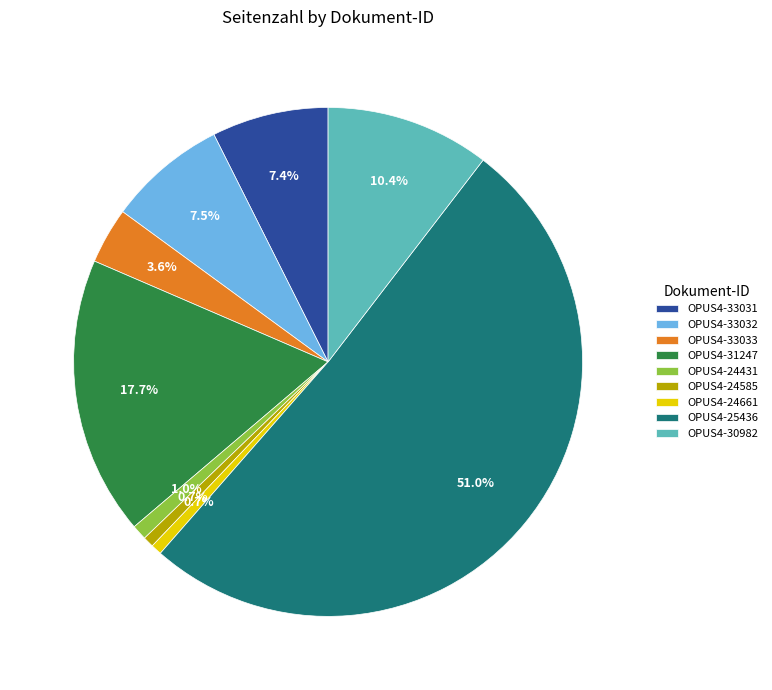

To the nearest percent, what percentage of the pie is OPUS4-31247?

18%